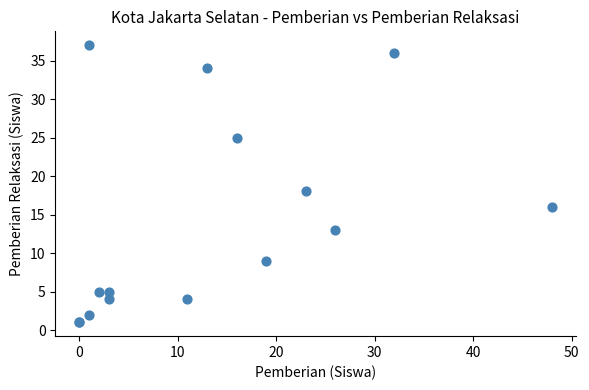

What Y value in the scatter plot is closest to 19?

18